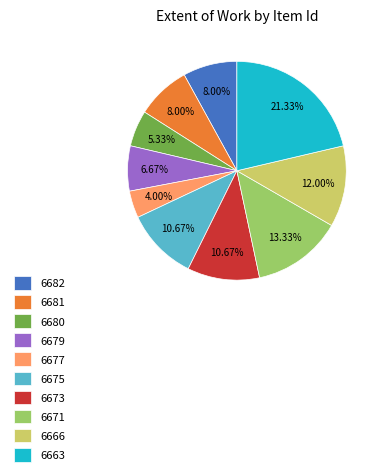

Does 6681 represent more than half of the total?

No